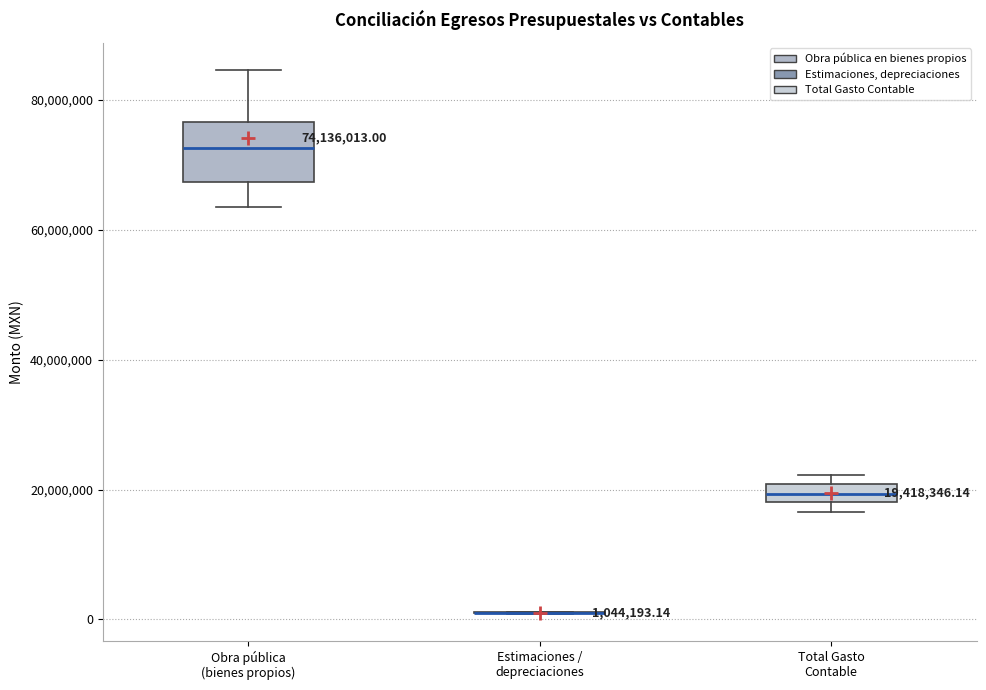

Which box is the tallest, from its lower edge to its upper edge?

Obra pública (bienes propios)